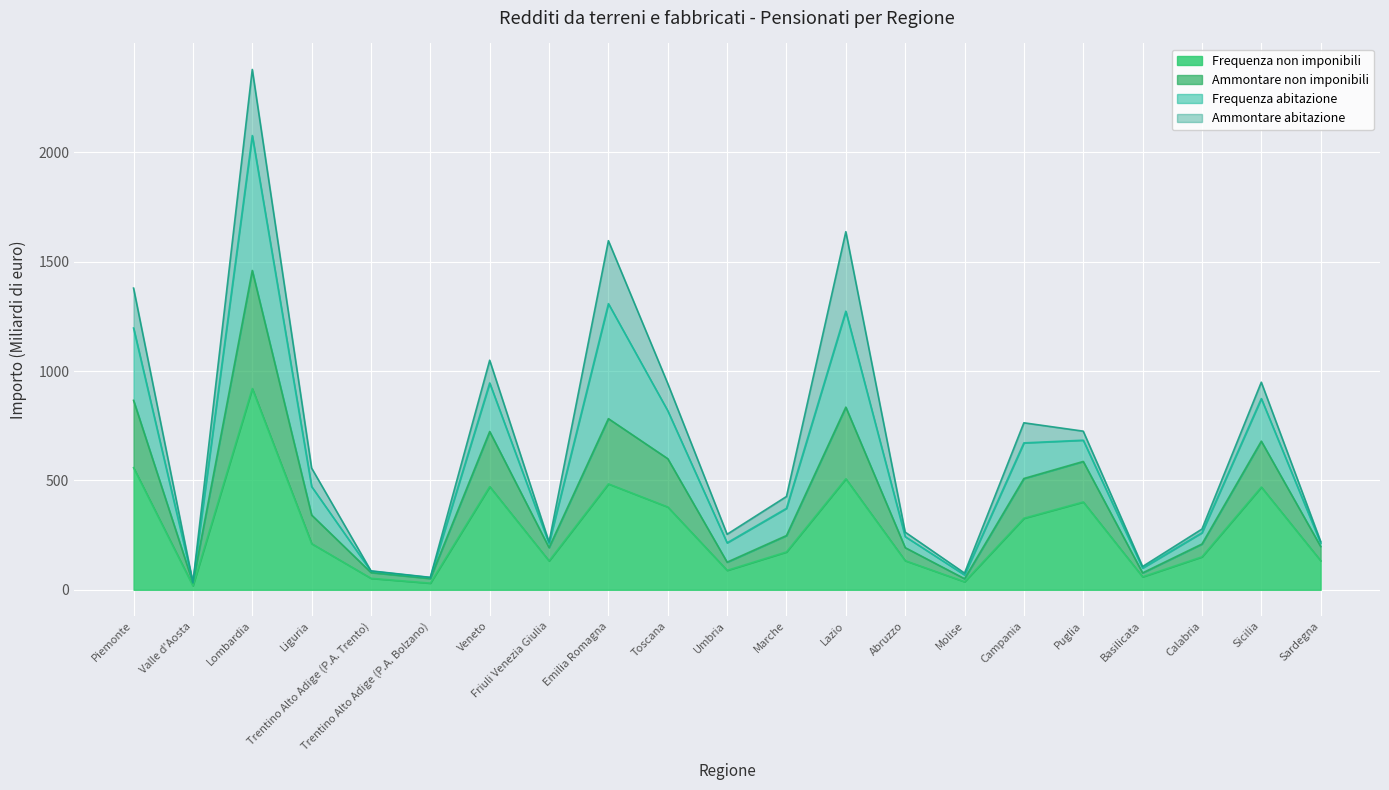

True or false: Ammontare non imponibili and Frequenza non imponibili cross at least once.

False